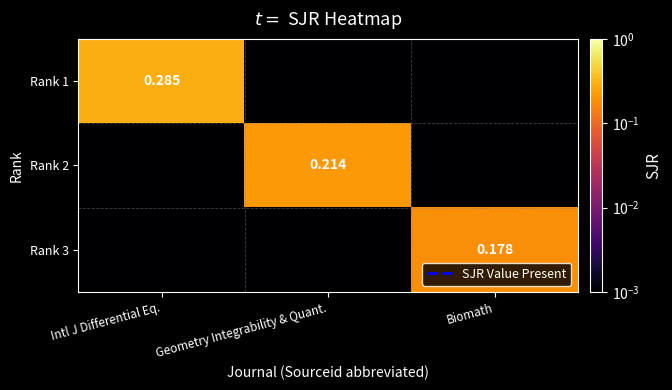

What is the difference between the maximum and second lowest values in the Rank 2 series?

0.2